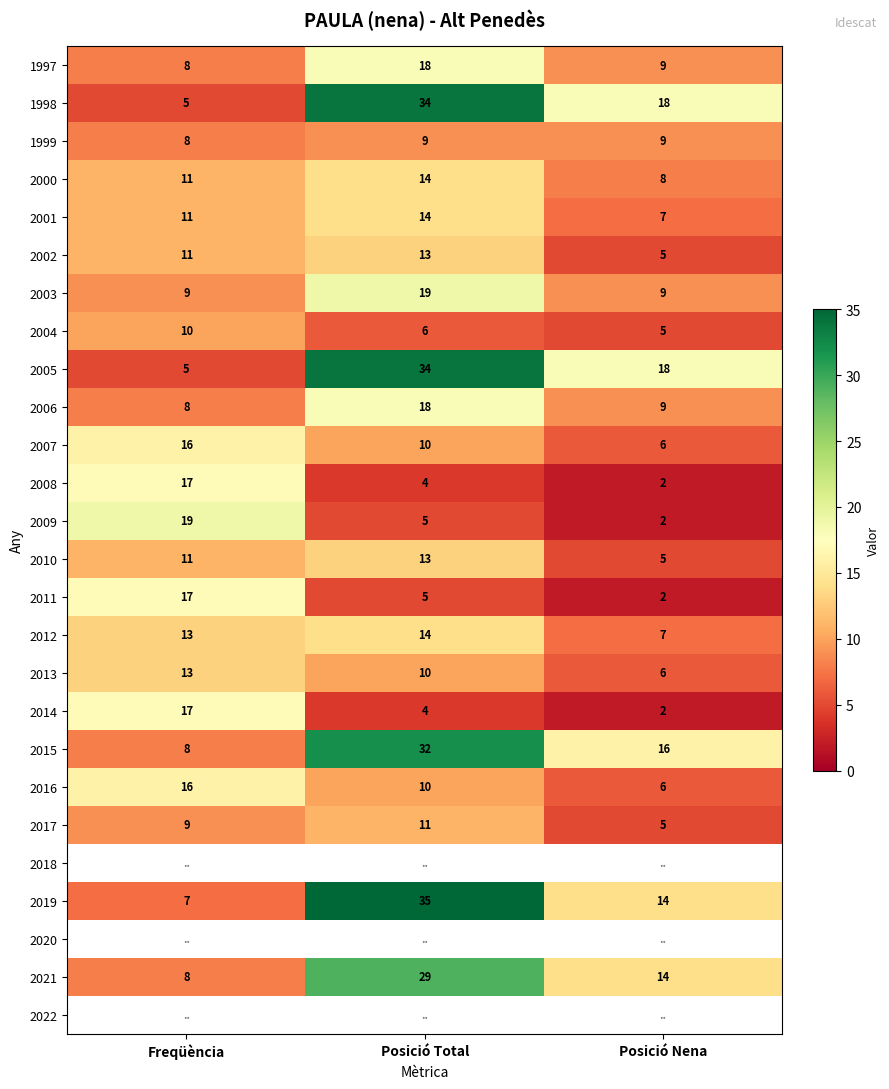

Is the value of 2002 at Posició Nena greater than the value of 2010 at Freqüència?

No